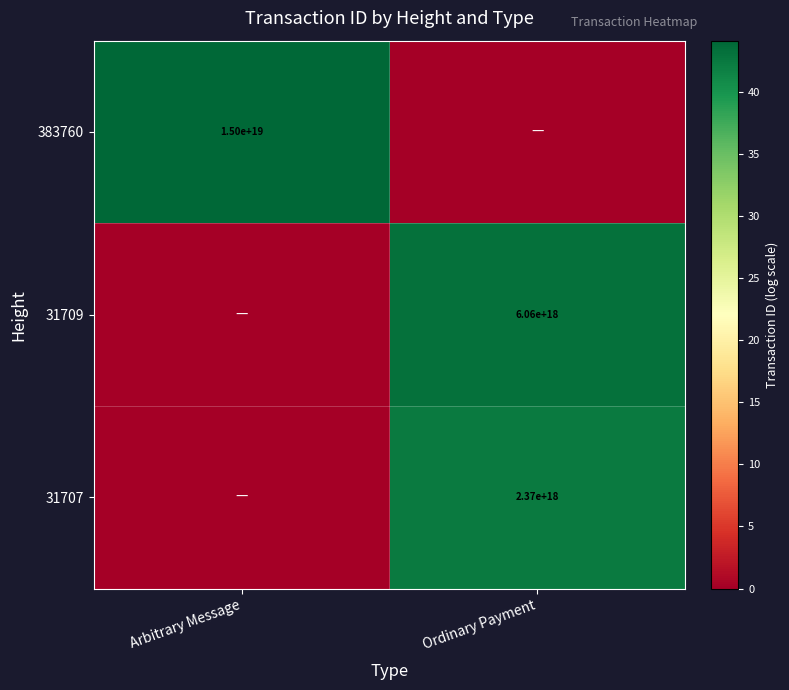

The value of 31709 at Ordinary Payment is 6060000000000000000. True or false?

True